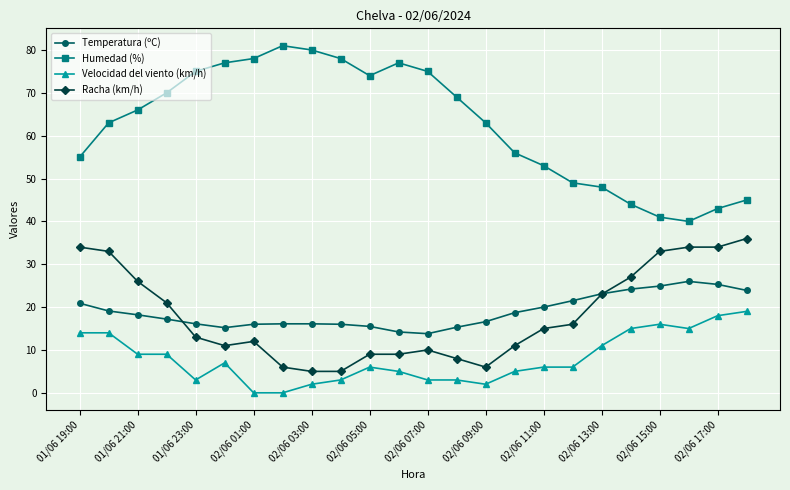

Rank the series by their maximum value, from highest to lowest.

Humedad (%), Racha (km/h), Temperatura (ºC), Velocidad del viento (km/h)